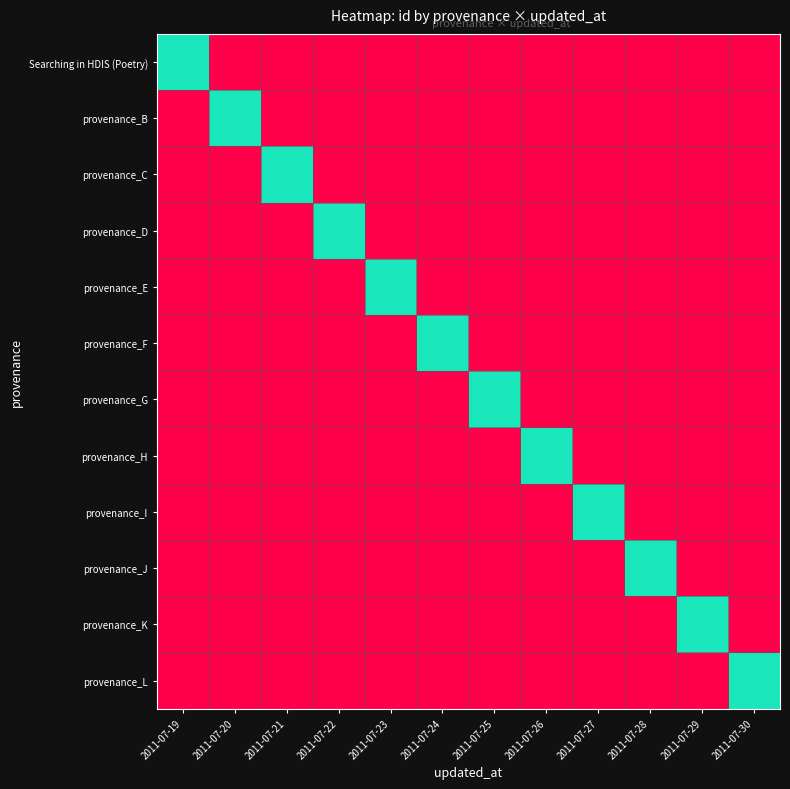

At how many categories does at least one series exceed 0?

12